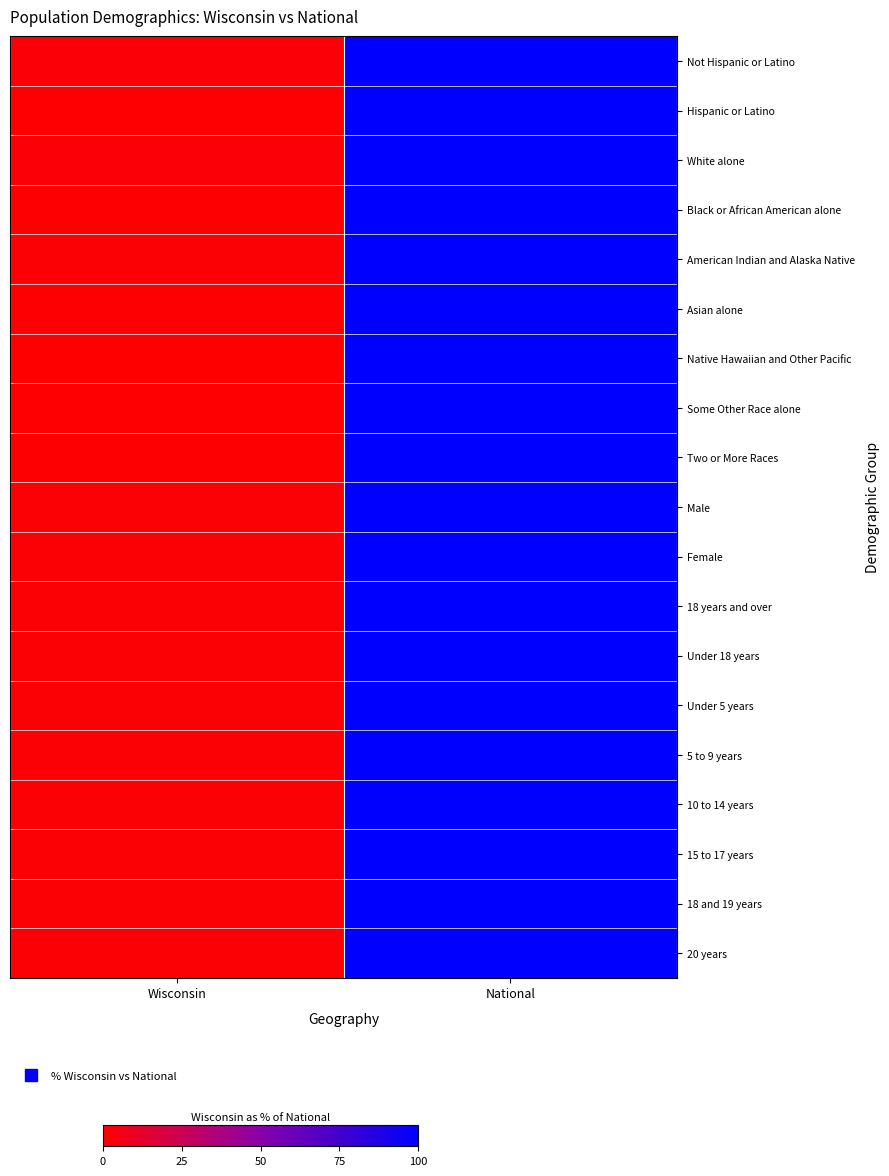

At which category does the chart reach its minimum across all series?

Wisconsin